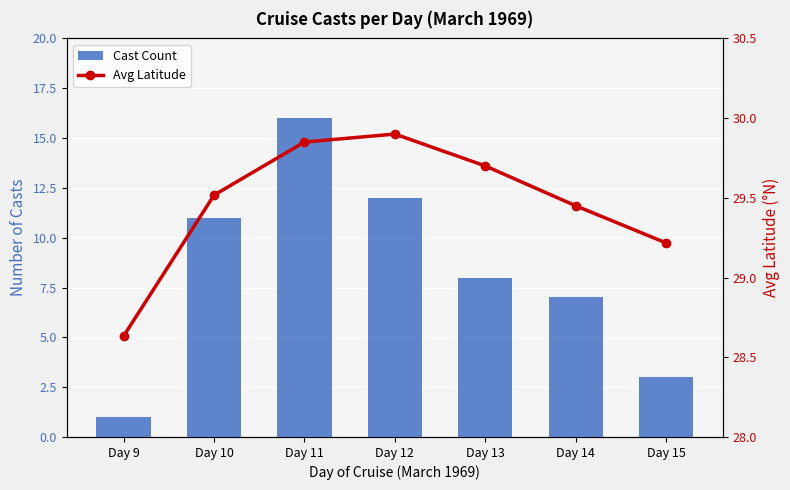

At Day 14, list the series in order from smallest to largest.

Cast Count, Avg Latitude